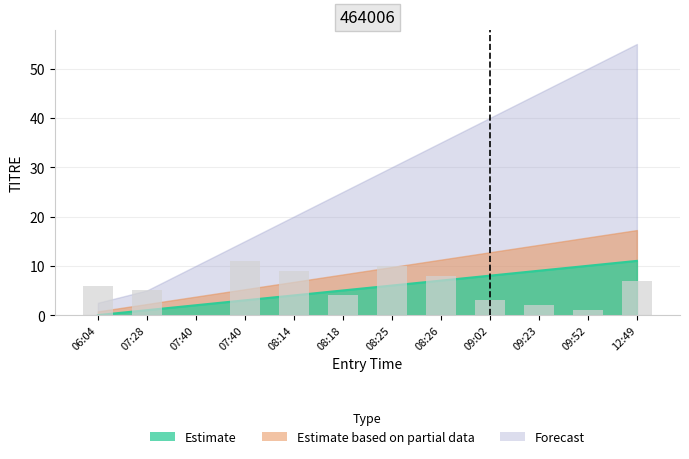

At how many categories does at least one series exceed 40?

3